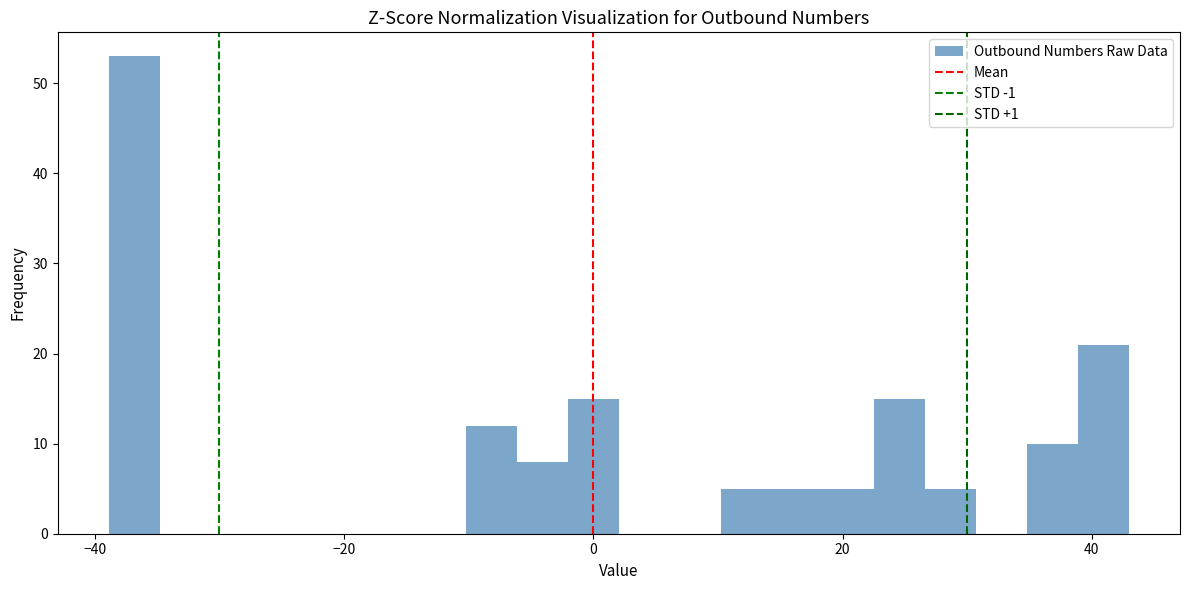

Read against the x-axis, roughly where is the centre of the tallest bar?

-36